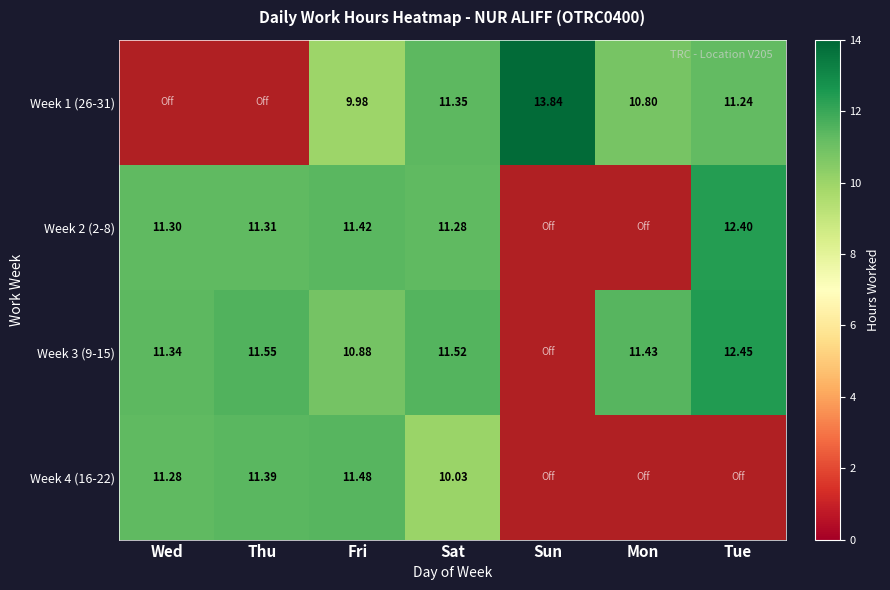

What is the difference between the maximum and minimum values in the Week 3 (9-15) series?

12.4